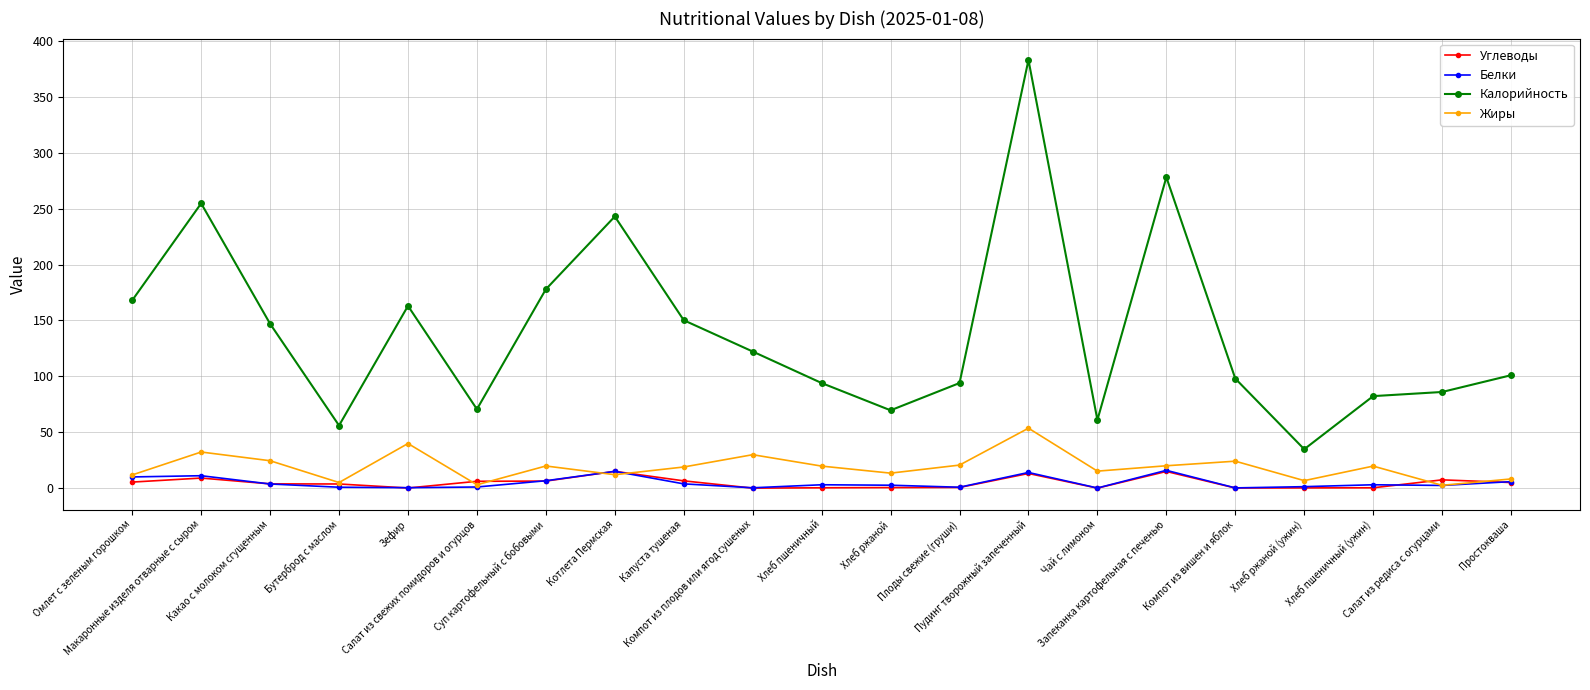

Which series changed the most between Макаронные изделя отварные с сыром and Какао с молоком сгущенным?

Калорийность